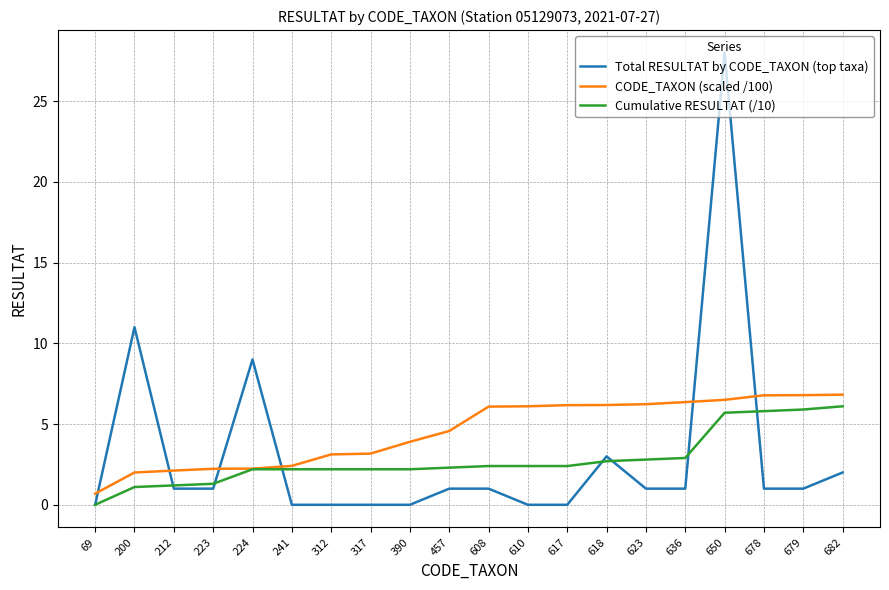

Which series ends up on top after the final intersection of Cumulative RESULTAT (/10) and Total RESULTAT by CODE_TAXON (top taxa)?

Cumulative RESULTAT (/10)